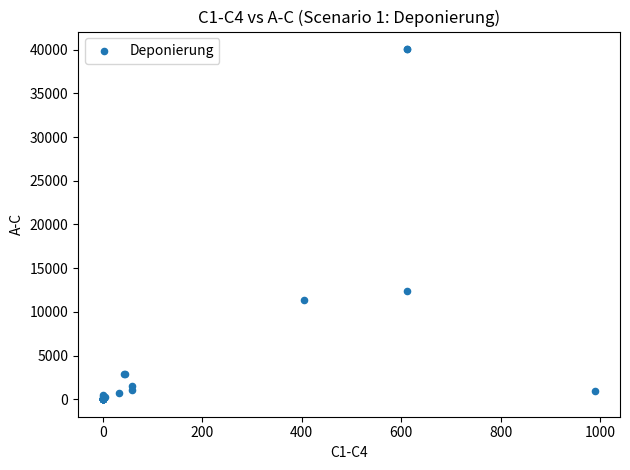

What Y value in the scatter plot is closest to 20031?

12424.2